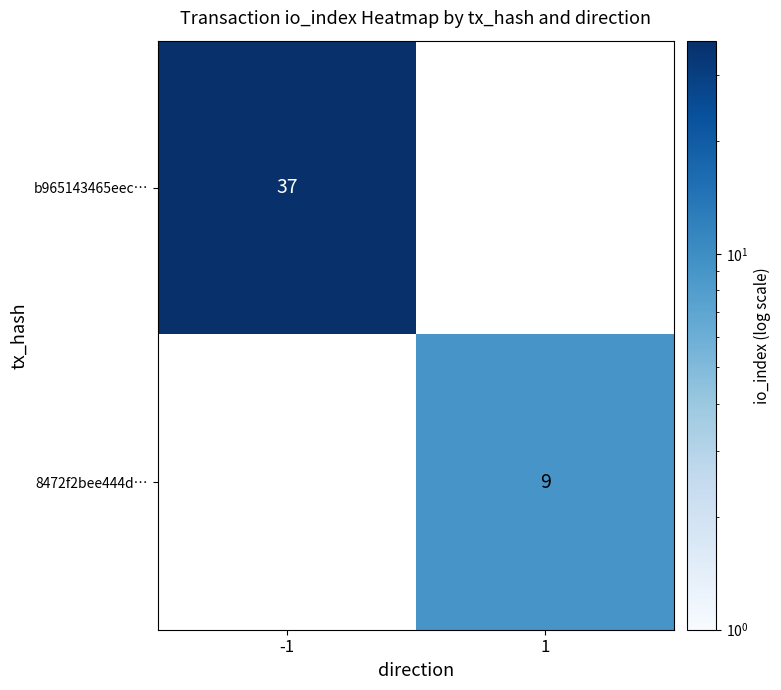

True or false: b965143465eec… has a value of 55 at -1.

False